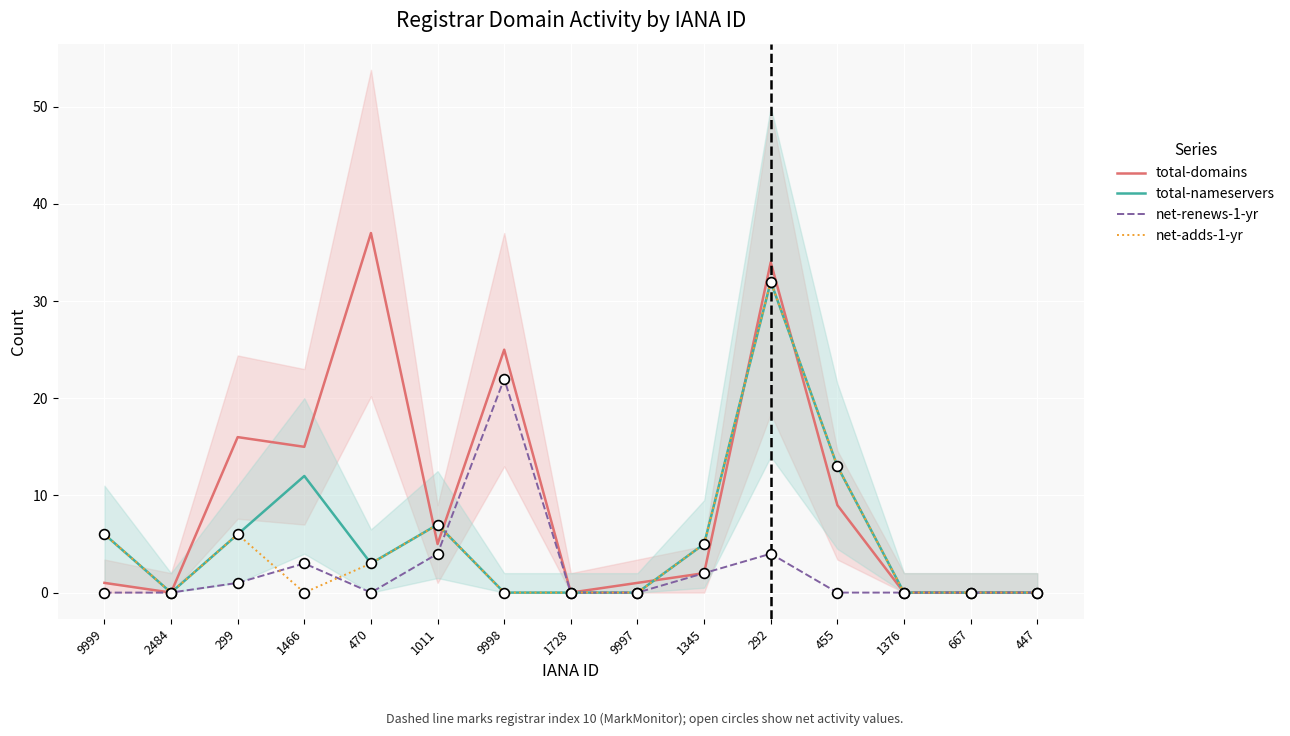

Which series has the largest total across all categories?

total-domains